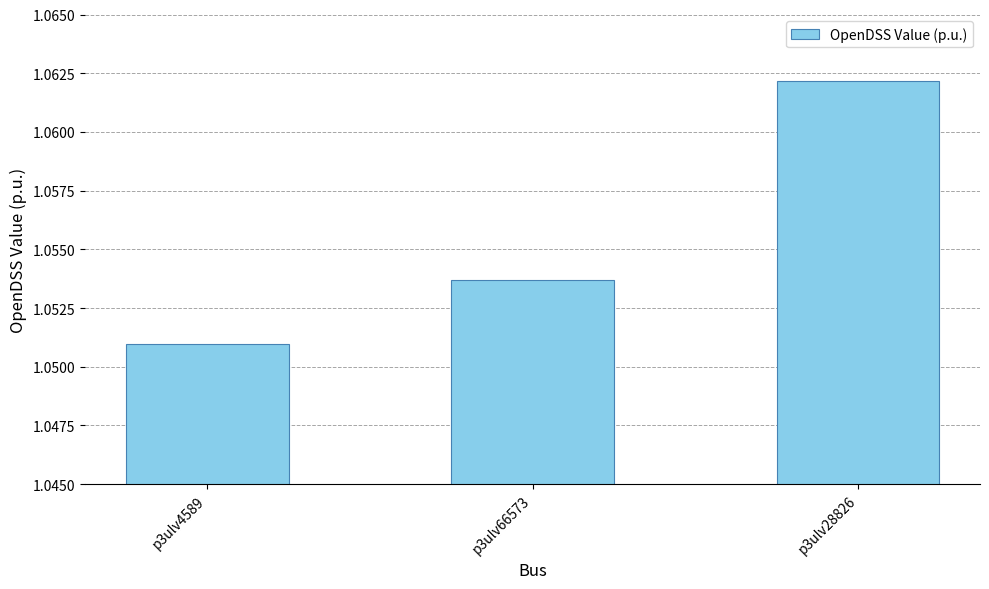

What is the label of the 3rd bar from the left?

p3ulv28826